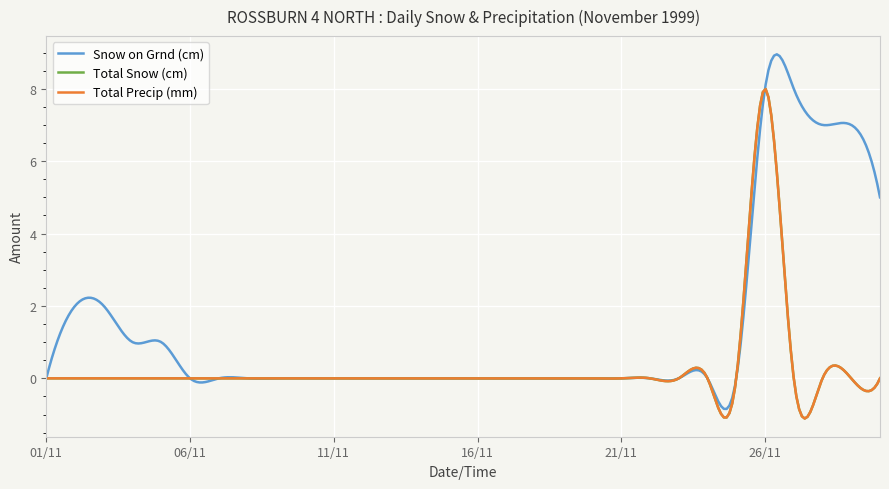

How many lines are shown in the chart?

3